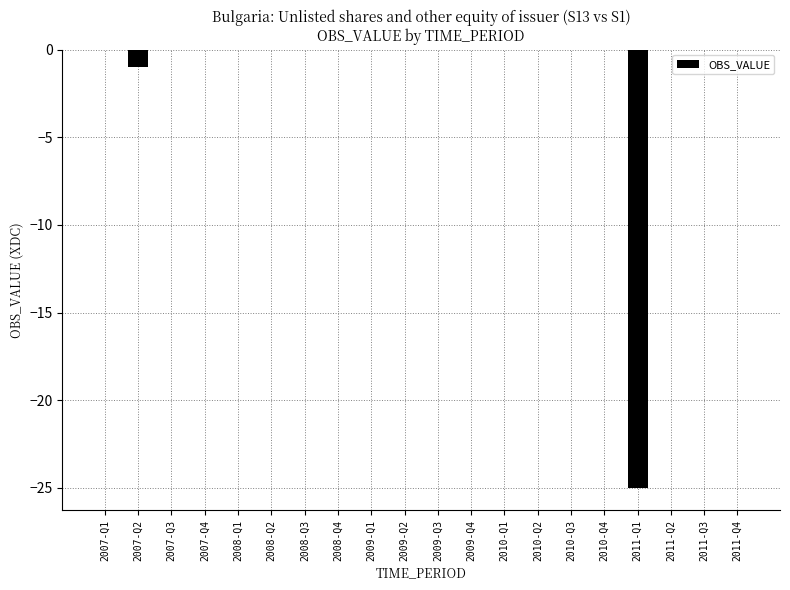

Where is the data nearest to the value -12?

2007-Q2